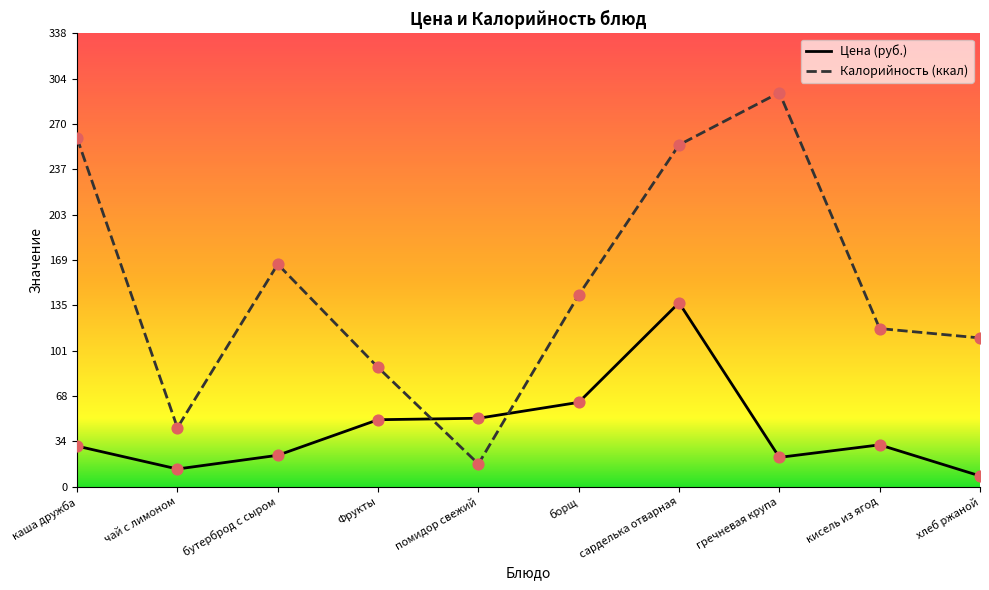

At which category is the sum across all series the highest?

сарделька отварная